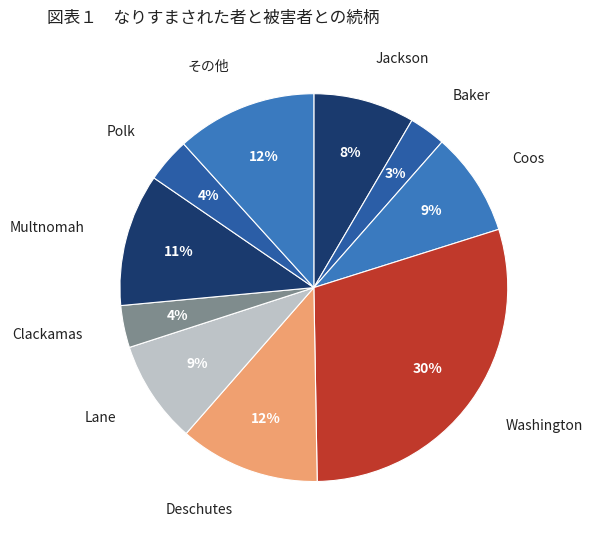

Count the number of slices in the pie.

10